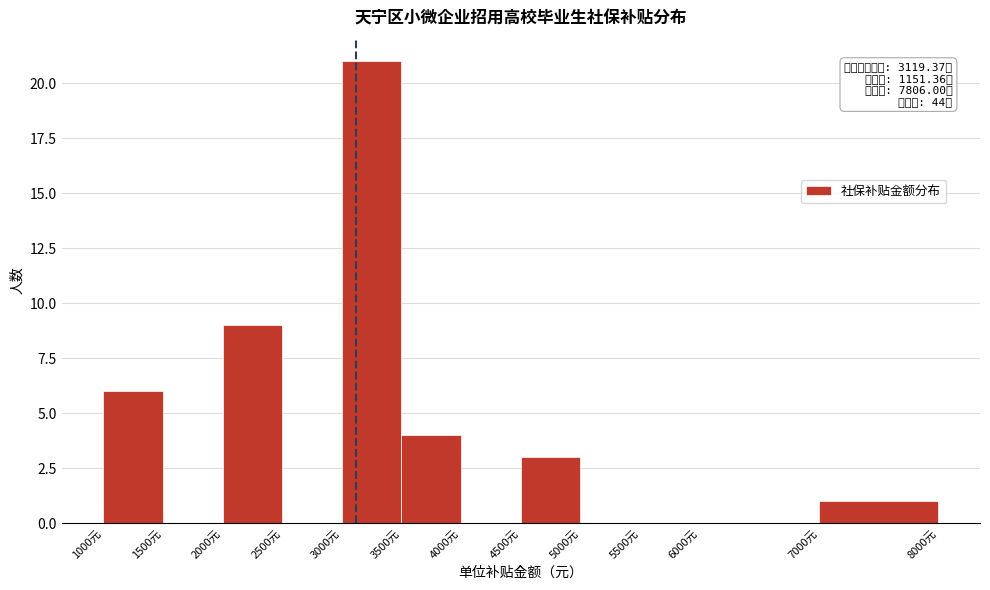

Which range on the x-axis has the tallest bar?

3000 to 3500